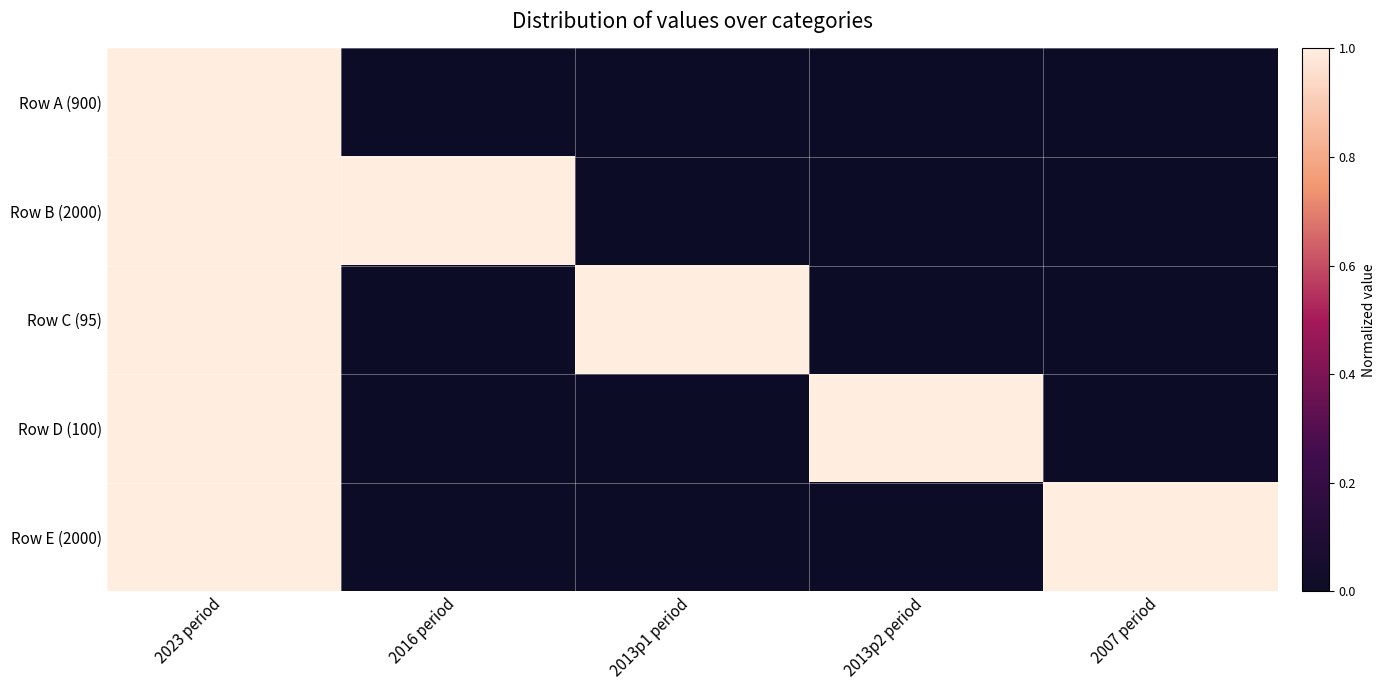

Reading left to right, extract all data points from this chart.

Row A (900): 2023 period=1	2016 period=0	2013p1 period=0	2013p2 period=0	2007 period=0
Row B (2000): 2023 period=1	2016 period=1	2013p1 period=0	2013p2 period=0	2007 period=0
Row C (95): 2023 period=1	2016 period=0	2013p1 period=1	2013p2 period=0	2007 period=0
Row D (100): 2023 period=1	2016 period=0	2013p1 period=0	2013p2 period=1	2007 period=0
Row E (2000): 2023 period=1	2016 period=0	2013p1 period=0	2013p2 period=0	2007 period=1